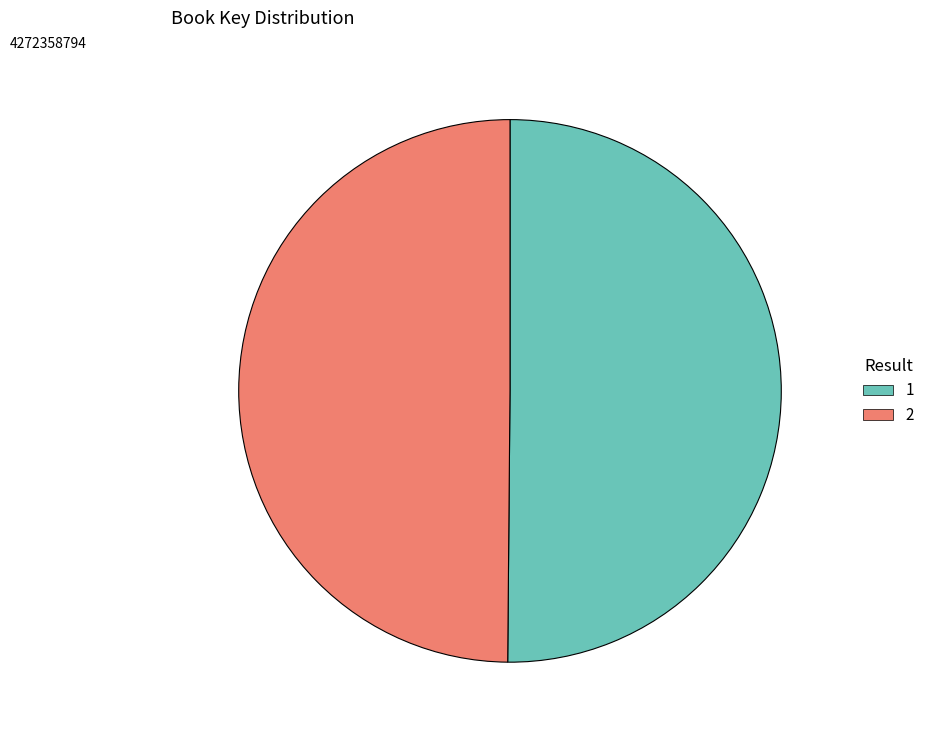

Approximately how many times larger is the value at 1 compared to 2?

1.0